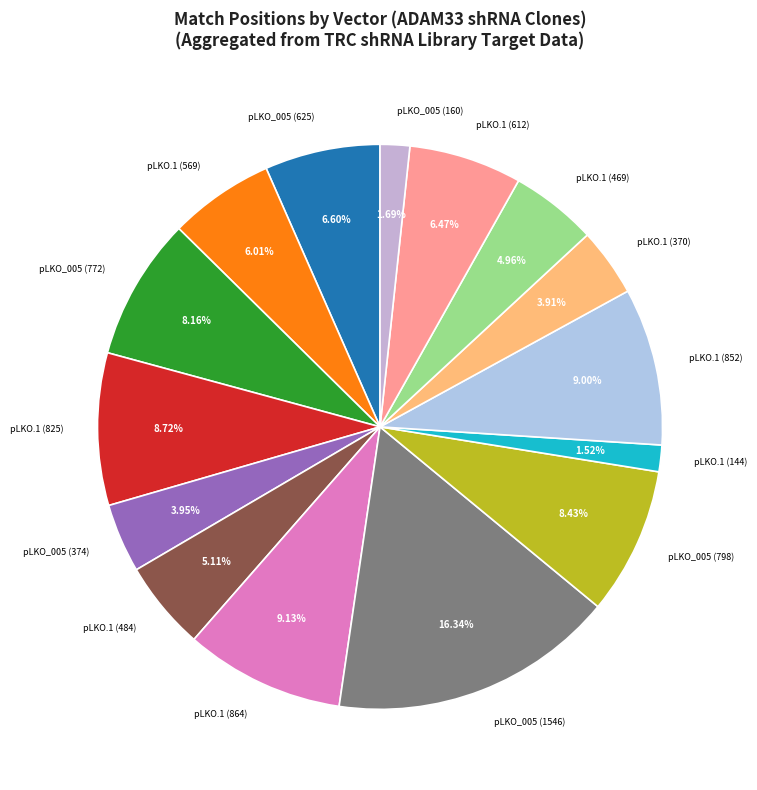

Between pLKO.1 (469) and pLKO.1 (864), which is larger?

pLKO.1 (864)